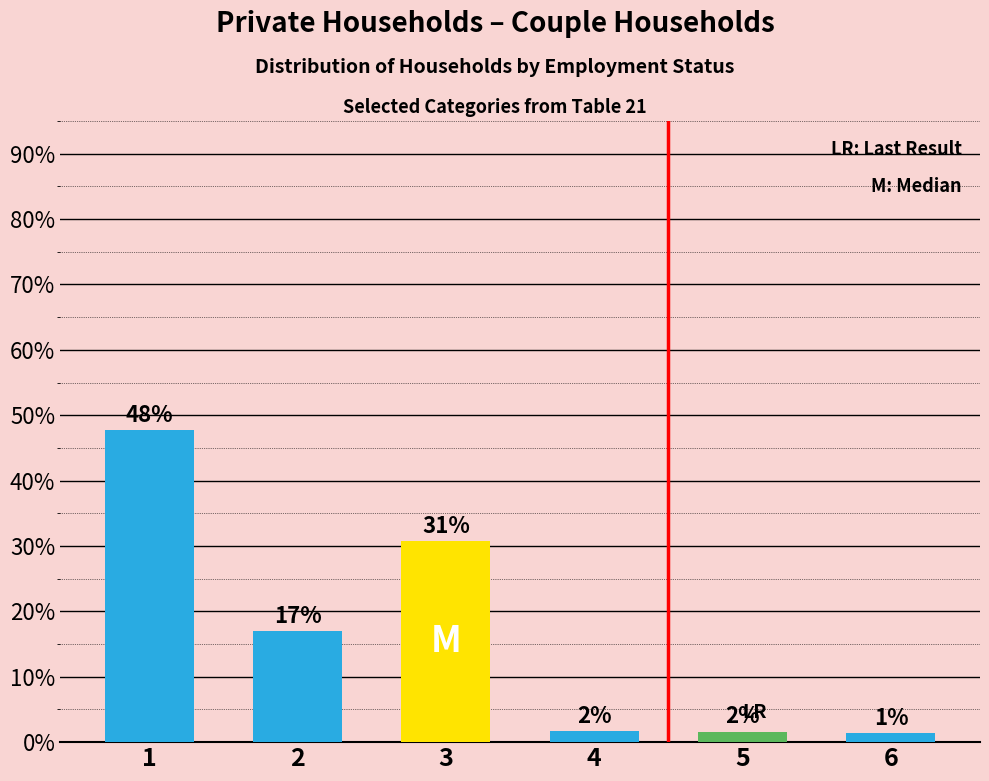

What is the minimum value shown in the chart?

1.4